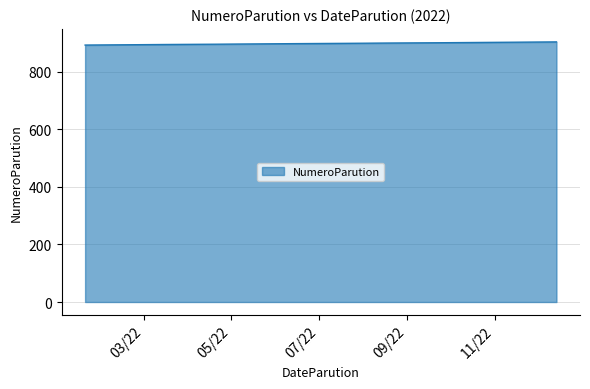

What is the maximum value shown in the chart?

904